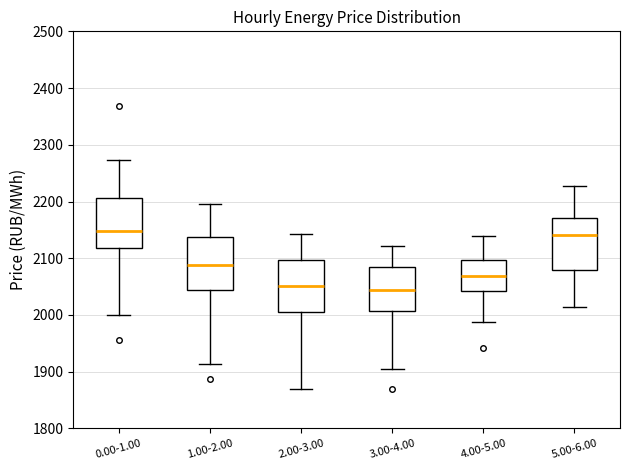

Reading left to right, read every box against the y-axis: the position of its median line, the range the box covers, and the ends of its whiskers. The values are not printed on the chart, so give them approximately, as read against the axis.

0.00-1.00: median 2150, box 2120 to 2210, whiskers 2000 to 2270
1.00-2.00: median 2090, box 2040 to 2140, whiskers 1910 to 2200
2.00-3.00: median 2050, box 2010 to 2100, whiskers 1870 to 2140
3.00-4.00: median 2040, box 2010 to 2090, whiskers 1900 to 2120
4.00-5.00: median 2070, box 2040 to 2100, whiskers 1990 to 2140
5.00-6.00: median 2140, box 2080 to 2170, whiskers 2010 to 2230